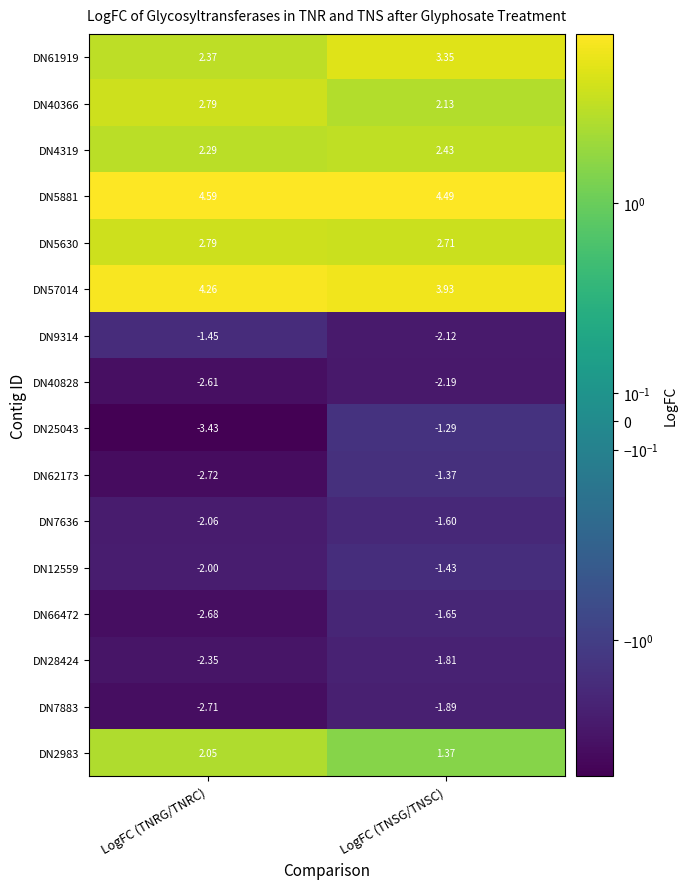

Rank the categories by DN4319 value from lowest to highest.

LogFC (TNRG/TNRC), LogFC (TNSG/TNSC)